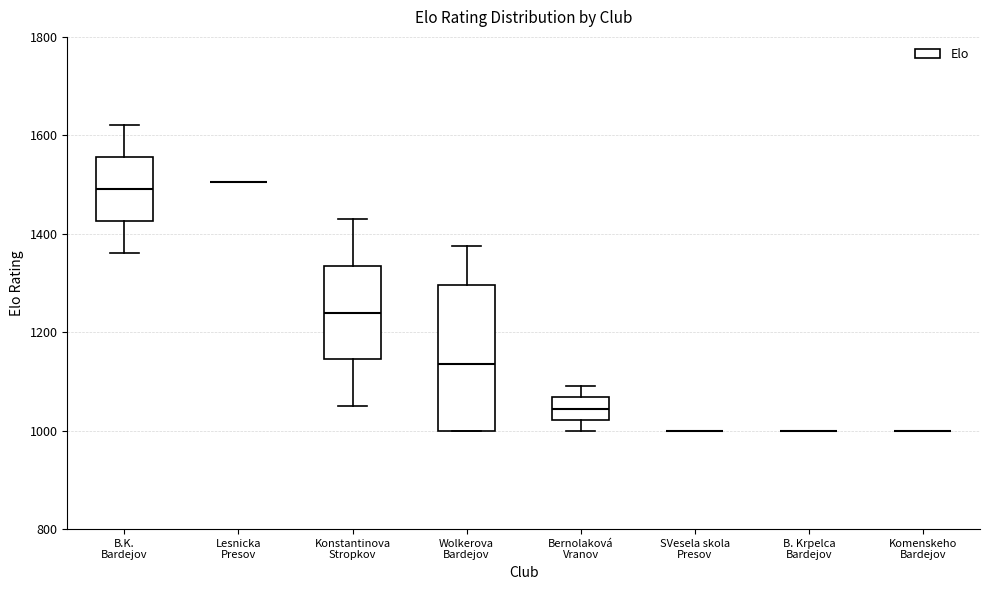

Reading left to right, read every box against the y-axis: the position of its median line, the range the box covers, and the ends of its whiskers. The values are not printed on the chart, so give them approximately, as read against the axis.

B.K. Bardejov: median 1500, box 1420 to 1560, whiskers 1360 to 1620
Lesnicka Presov: box collapsed to a line at 1500, whiskers 1500 to 1500
Konstantinova Stropkov: median 1240, box 1140 to 1340, whiskers 1060 to 1440
Wolkerova Bardejov: median 1140, box 1000 to 1300, whiskers 1000 to 1380
Bernolaková Vranov: median 1040, box 1020 to 1060, whiskers 1000 to 1100
SVesela skola Presov: box collapsed to a line at 1000, whiskers 1000 to 1000
B. Krpelca Bardejov: box collapsed to a line at 1000, whiskers 1000 to 1000
Komenskeho Bardejov: box collapsed to a line at 1000, whiskers 1000 to 1000